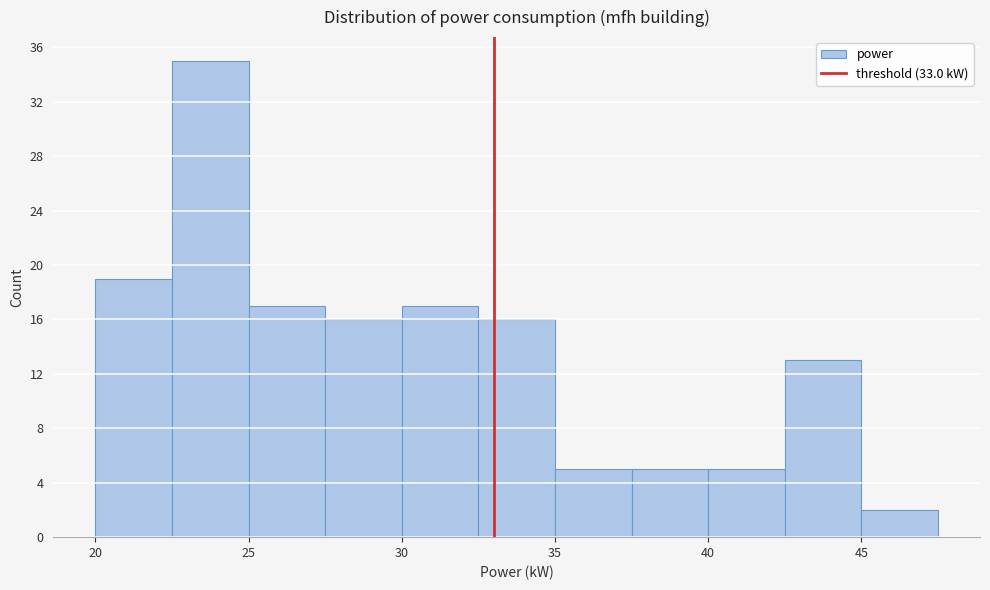

Over which range of the x-axis is the bar tallest?

22.5 to 25.0